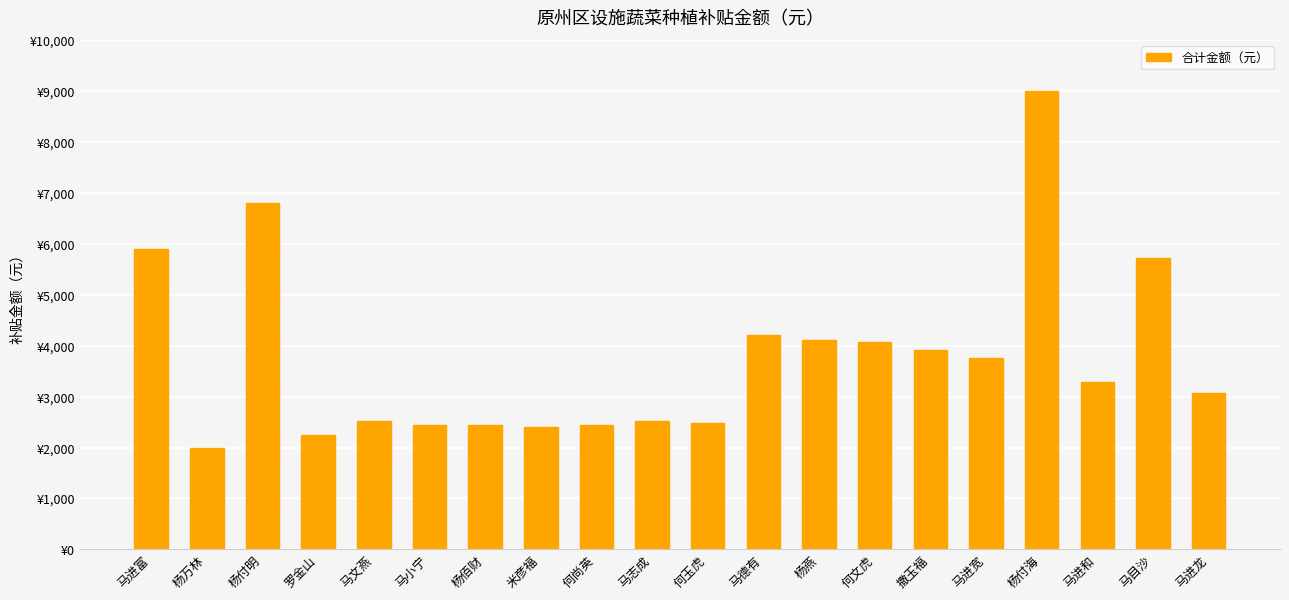

At which category does the chart reach its peak across all series?

杨付海